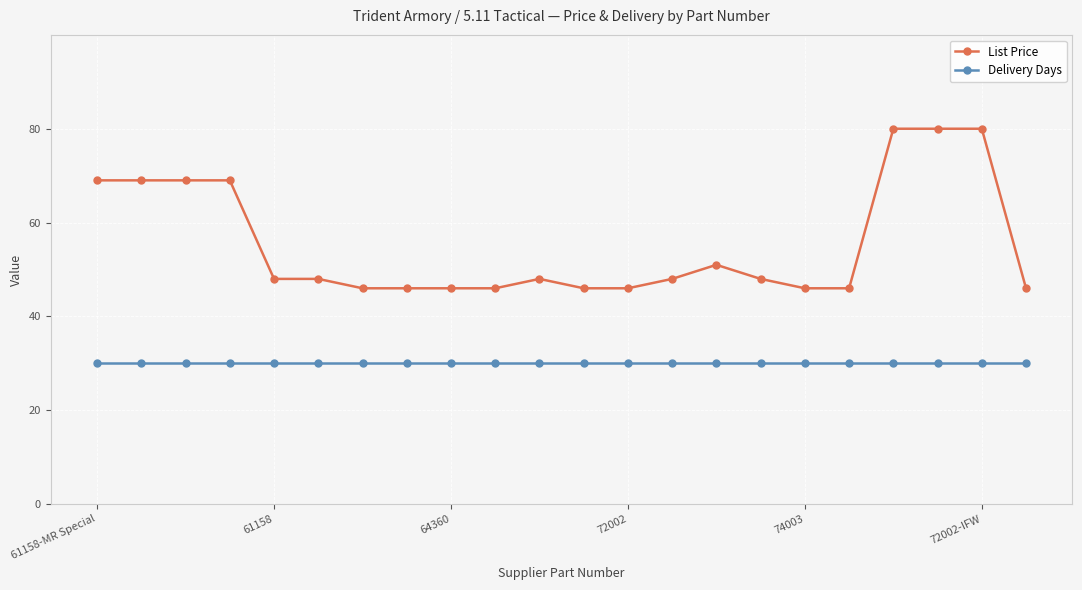

Reading left to right, list all the values displayed in this chart.

List Price: 69.0	69.0	69.0	69.0	48.0	48.0	46.0	46.0	46.0	46.0	48.0	46.0	46.0	48.0	51.0	48.0	46.0	46.0	80.0	80.0	80.0	46.0
Delivery Days: 30.0	30.0	30.0	30.0	30.0	30.0	30.0	30.0	30.0	30.0	30.0	30.0	30.0	30.0	30.0	30.0	30.0	30.0	30.0	30.0	30.0	30.0